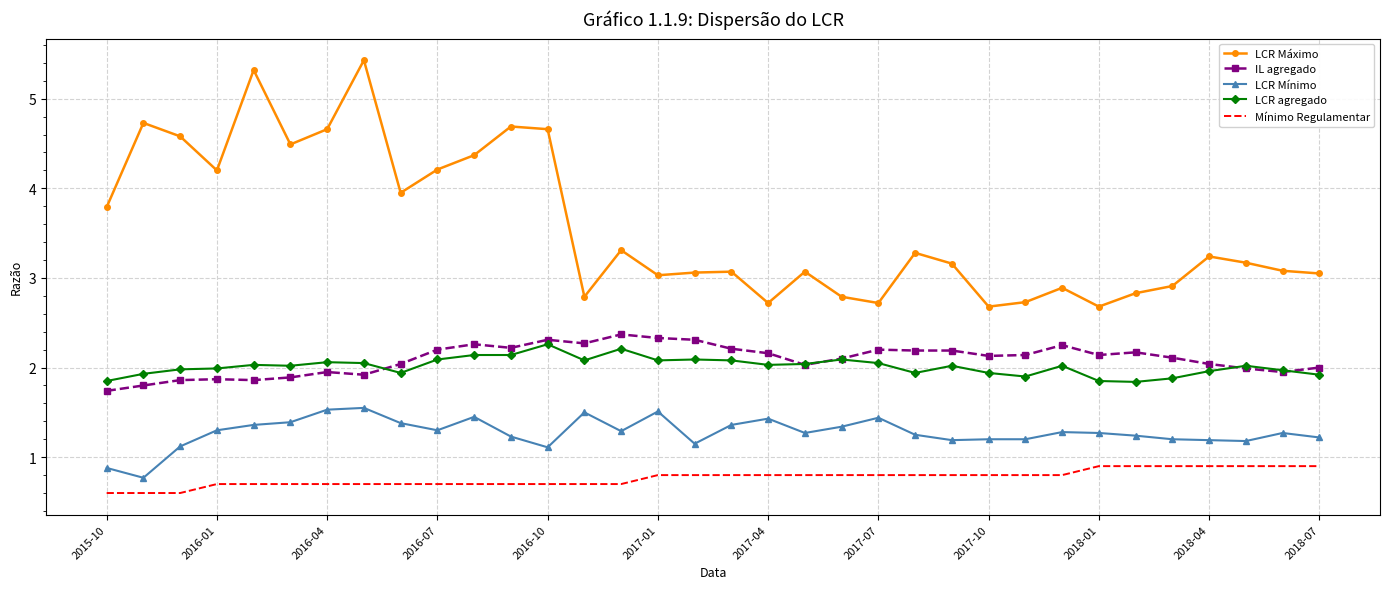

What is the minimum value shown in the chart?

0.6